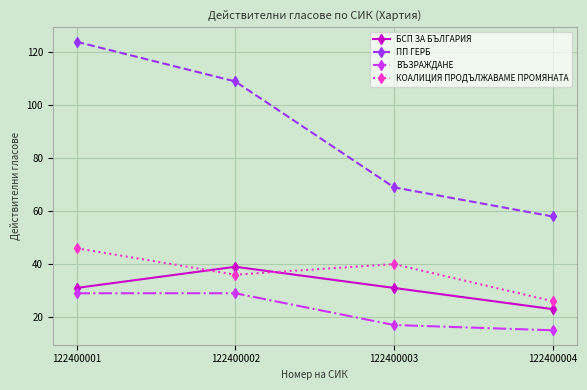

What is the lowest value of the КОАЛИЦИЯ ПРОДЪЛЖАВАМЕ ПРОМЯНАТА series?

26